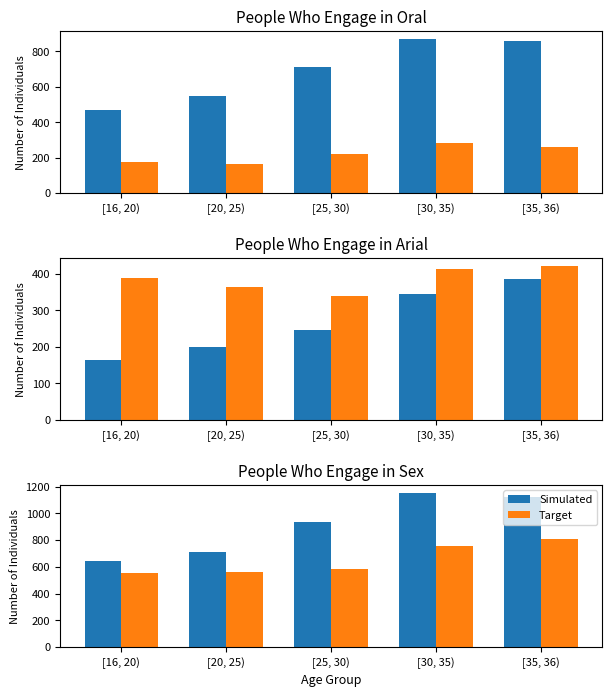

Between [16, 20) and [35, 36), which series saw the biggest shift?

Simulated